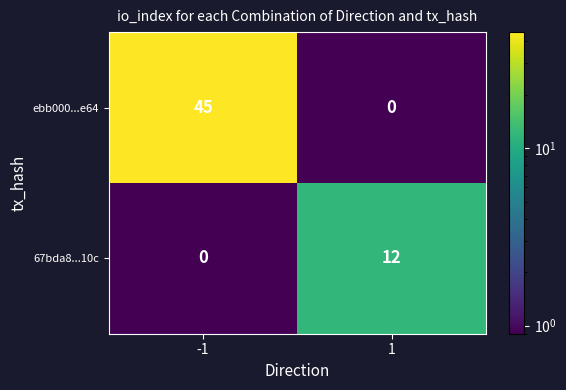

What value does the 67bda8...10c series have at 1?

12